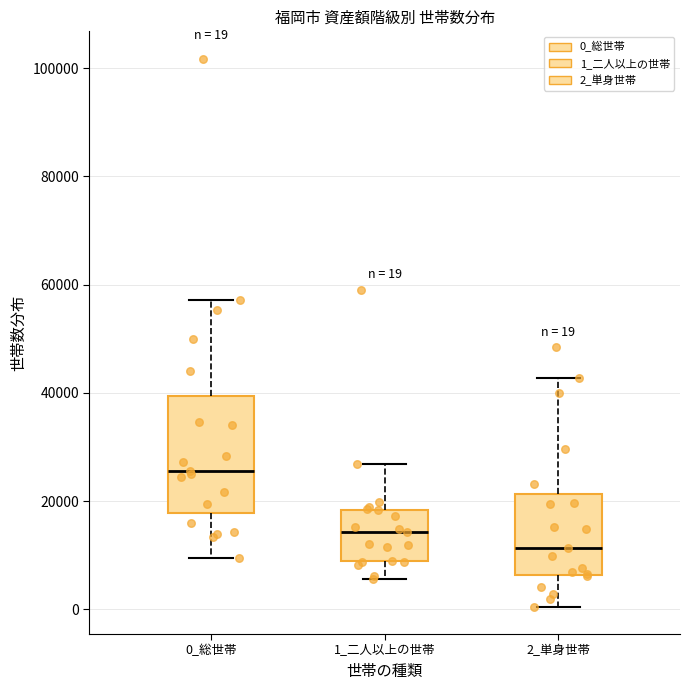

Which box has the lowest median line?

2_単身世帯